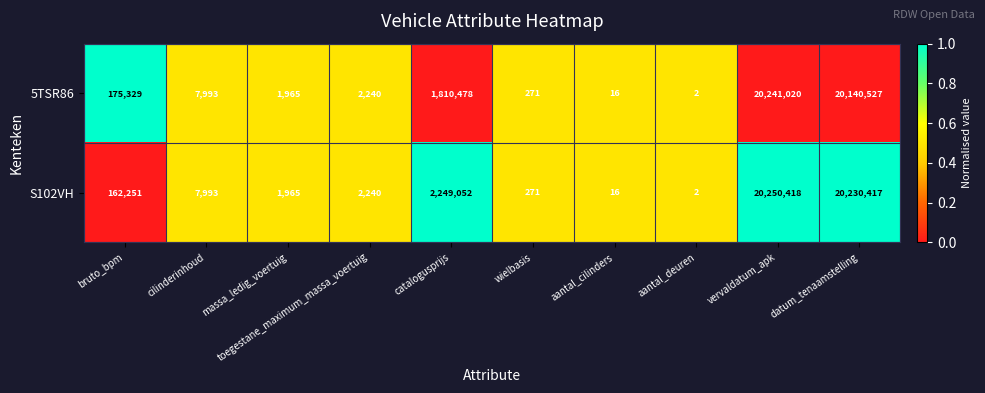

The 5TSR86 series shows 476 at massa_ledig_voertuig. True or false?

False